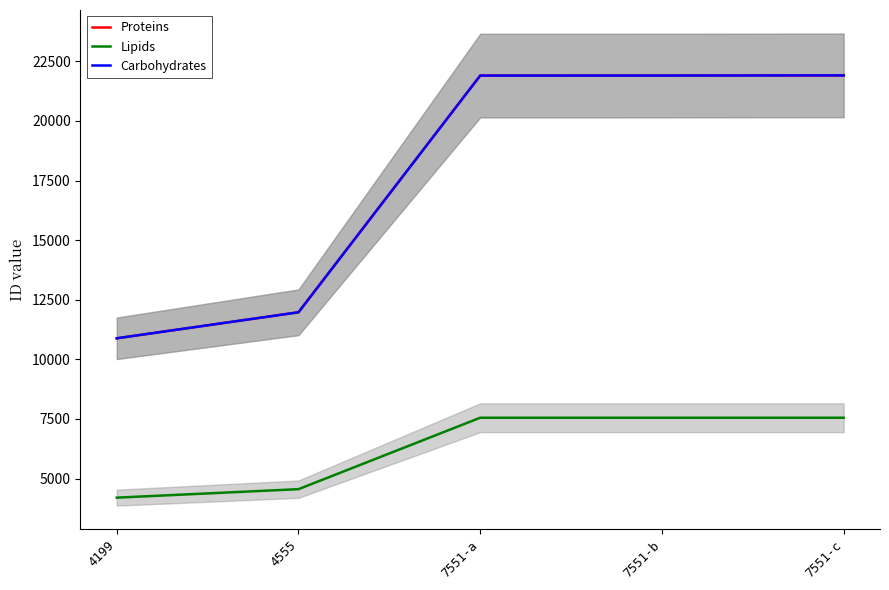

True or false: Carbohydrates and Lipids cross at least once.

False